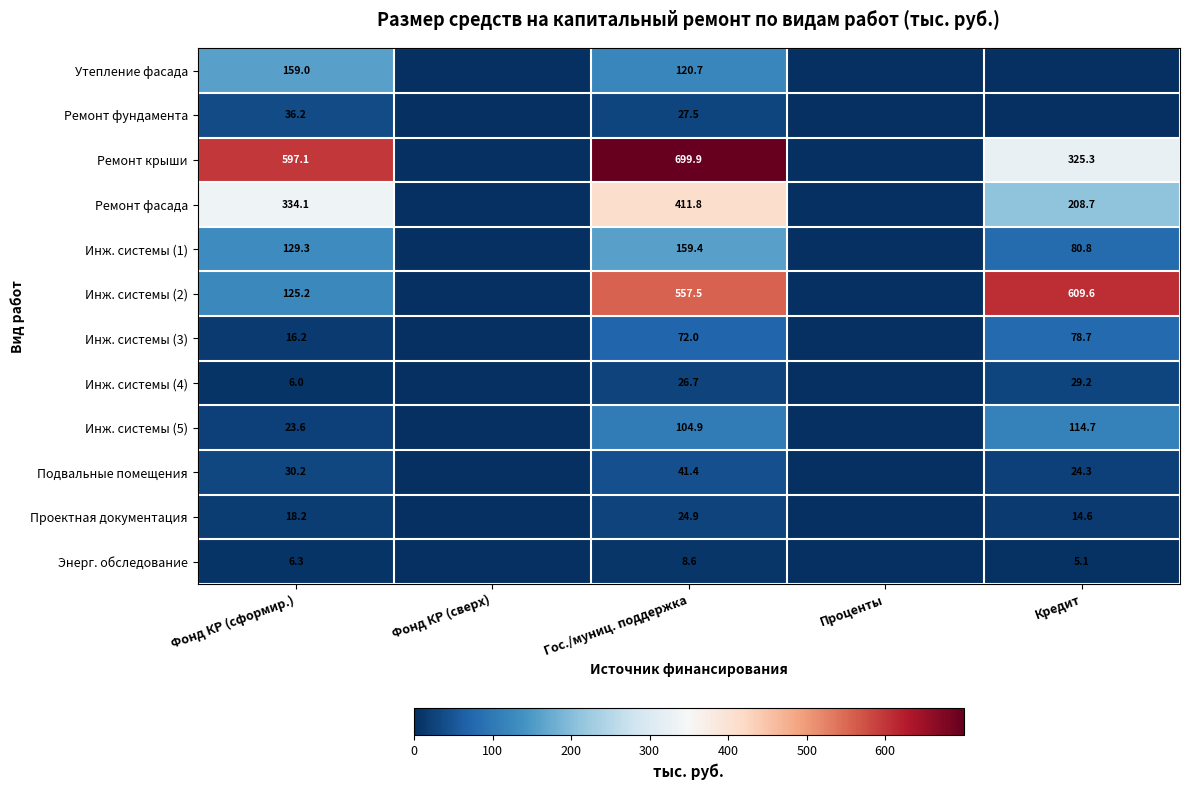

What is the maximum value shown in the chart?

699.9